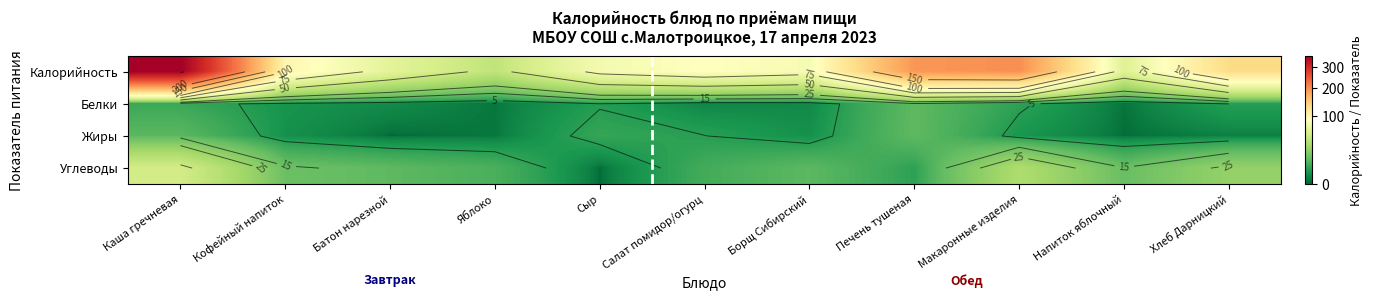

At which label does Белки first exceed 3?

Каша гречневая